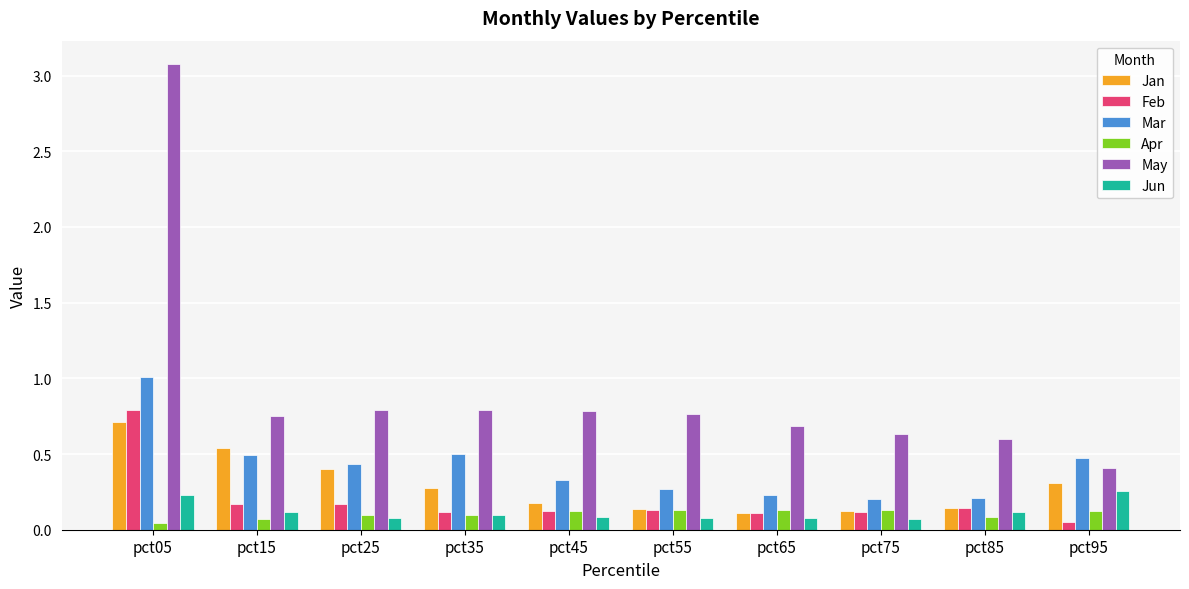

True or false: Apr has a value of 0.1 at pct25.

True